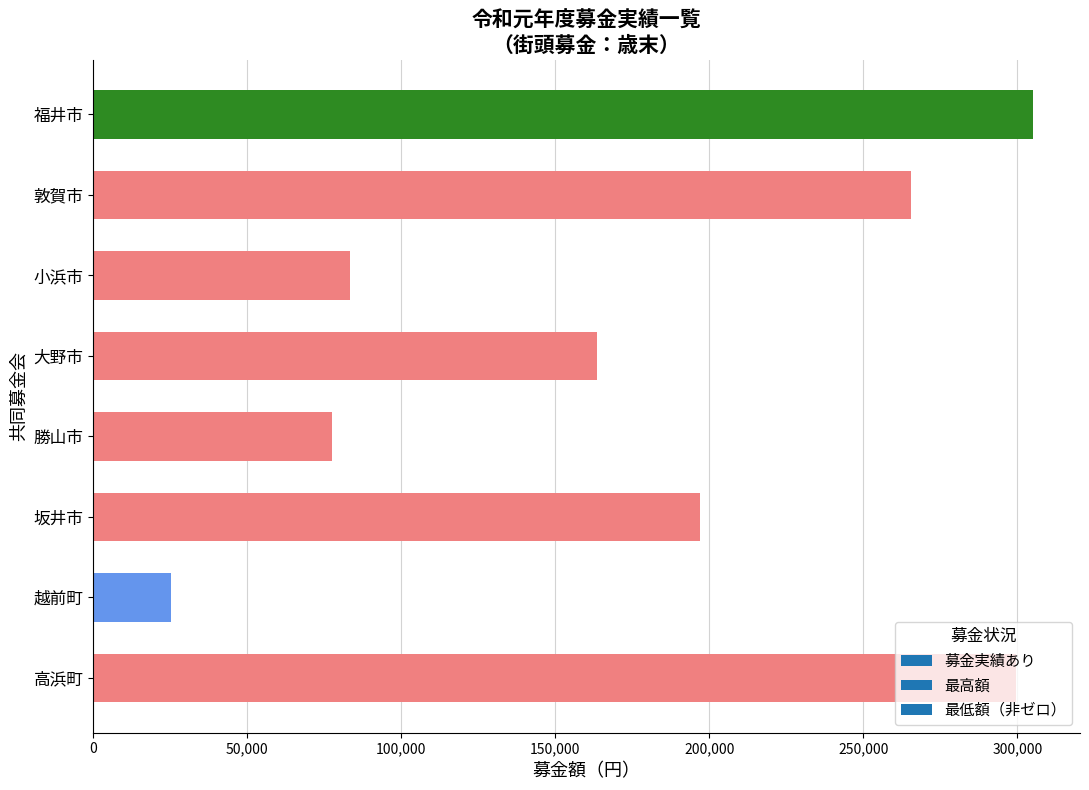

Between 敦賀市 and 福井市, which is larger?

福井市